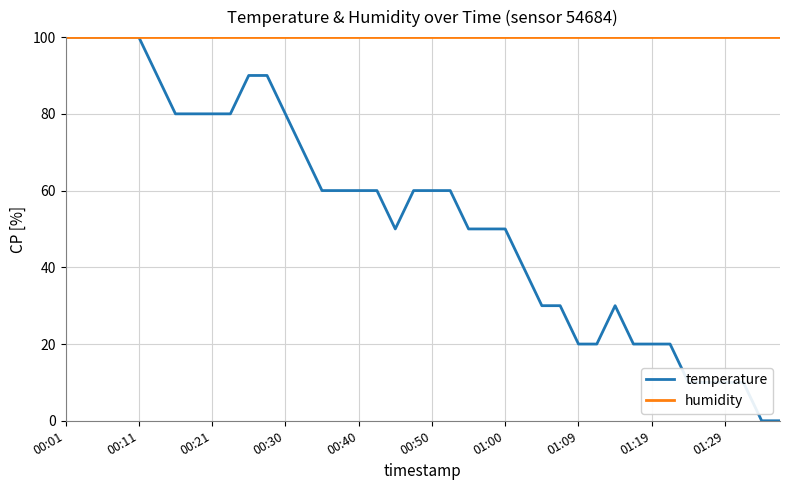

How many distinct data groups are displayed?

2